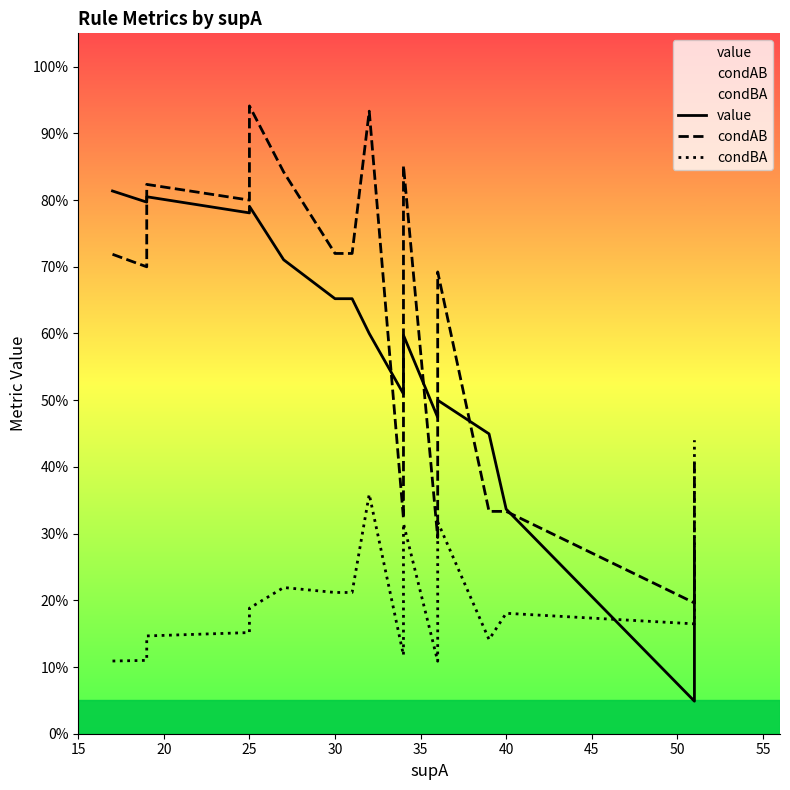

Reading right to left, list all the values displayed in this chart.

value: 0.3	0.2	0.0	0.3	0.4	0.4	0.5	0.5	0.6	0.5	0.6	0.7	0.7	0.7	0.7	0.8	0.8	0.8	0.8	0.8
condAB: 0.4	0.3	0.2	0.3	0.3	0.3	0.7	0.3	0.9	0.3	0.9	0.7	0.7	0.8	0.8	0.9	0.8	0.8	0.7	0.7
condBA: 0.4	0.3	0.2	0.2	0.1	0.1	0.3	0.1	0.3	0.1	0.4	0.2	0.2	0.2	0.2	0.2	0.2	0.1	0.1	0.1